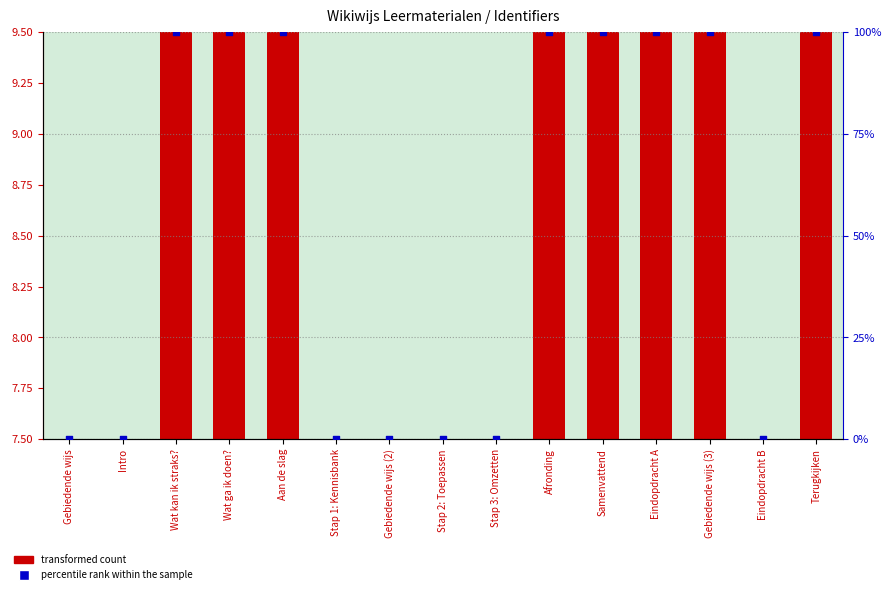

Which series reaches the maximum Y coordinate?

percentile rank within the sample